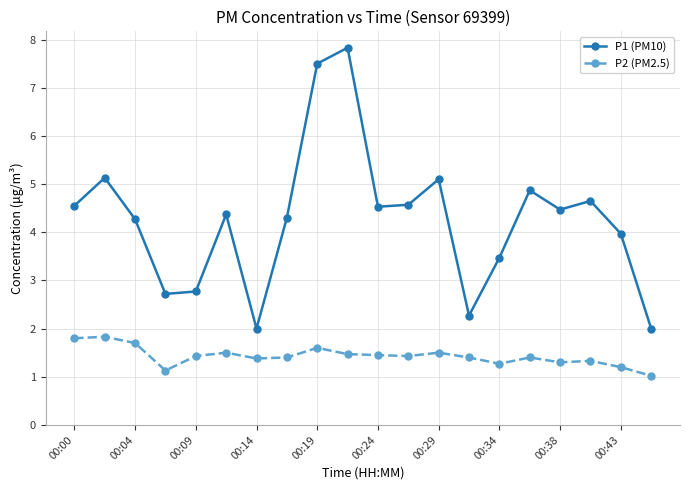

Which series has the largest total across all categories?

P1 (PM10)